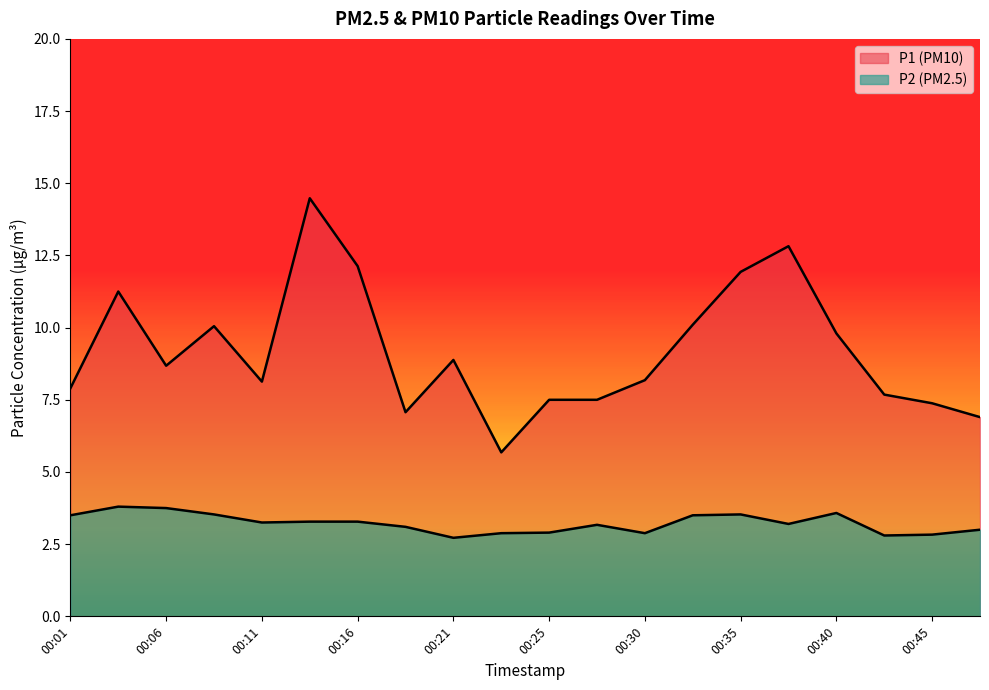

At how many categories does at least one series exceed 4?

20